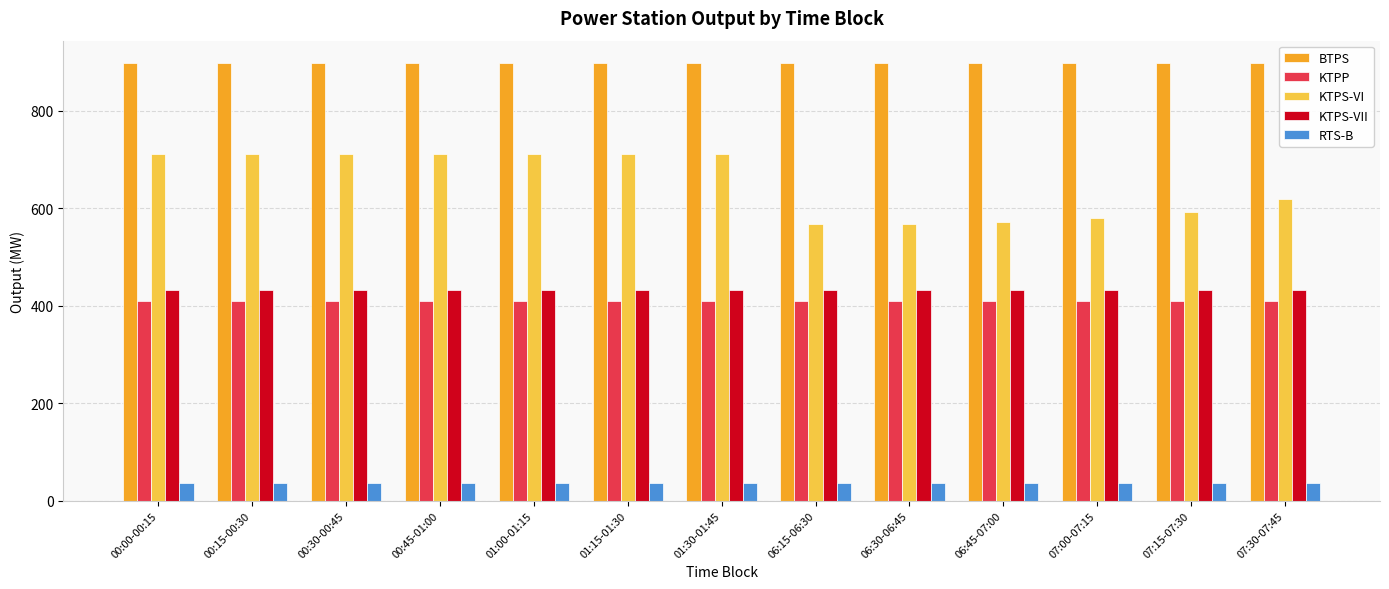

What is the total value across all series at 00:00-00:15?

2487.5